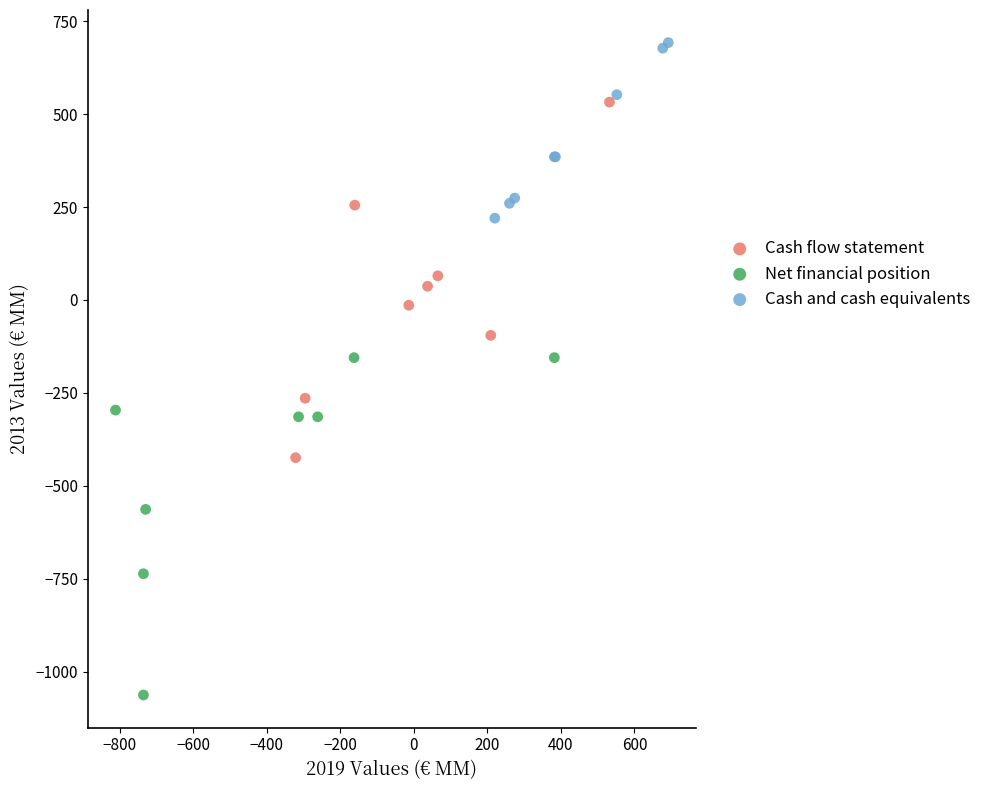

Which series contains the lowest Y value?

Net financial position